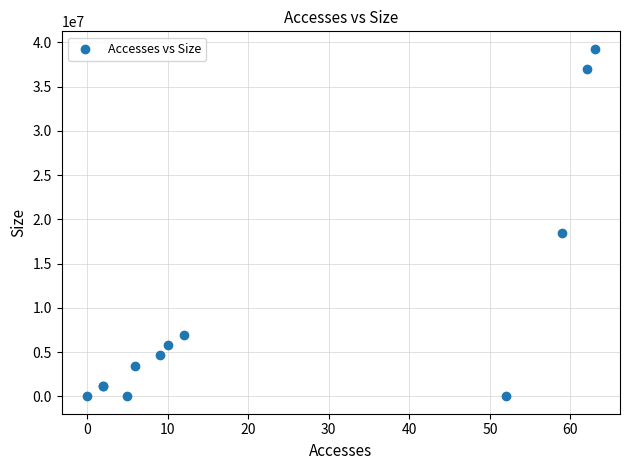

What Y value in the scatter plot is closest to 19643316?

18496035